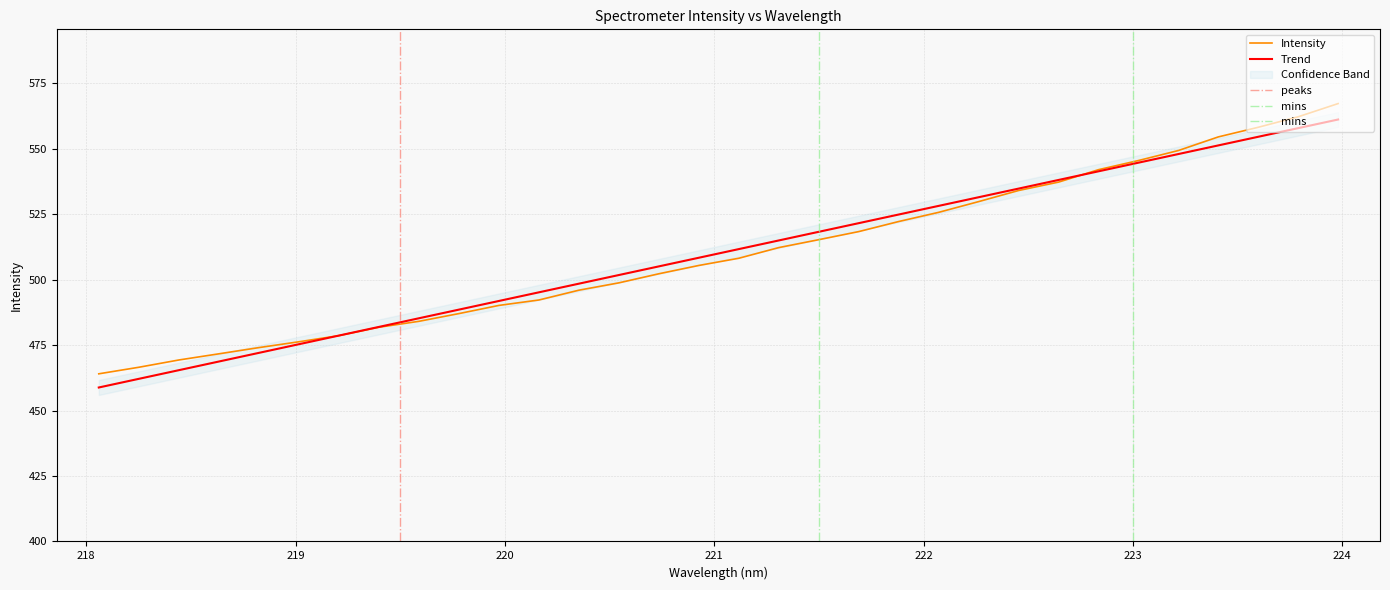

What is the difference between the values at 220.3533 and 222.4538?

38.1